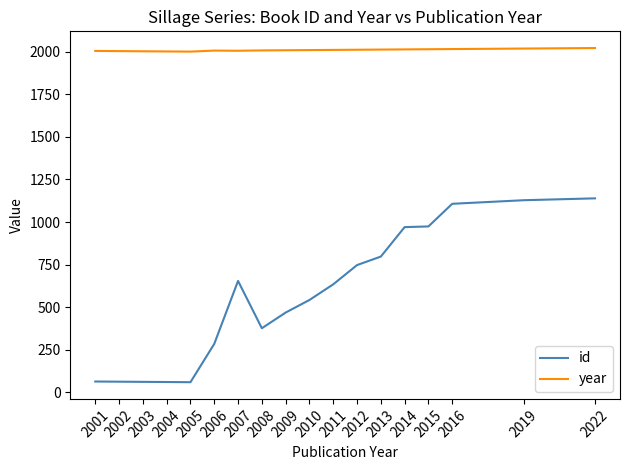

Between 2011 and 2019, which series saw the biggest shift?

id